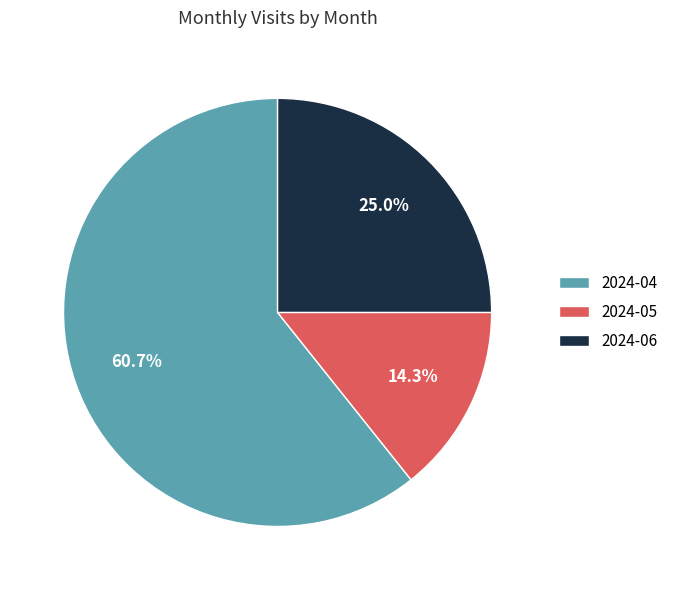

To the nearest percent, what portion does 2024-06 represent?

25%